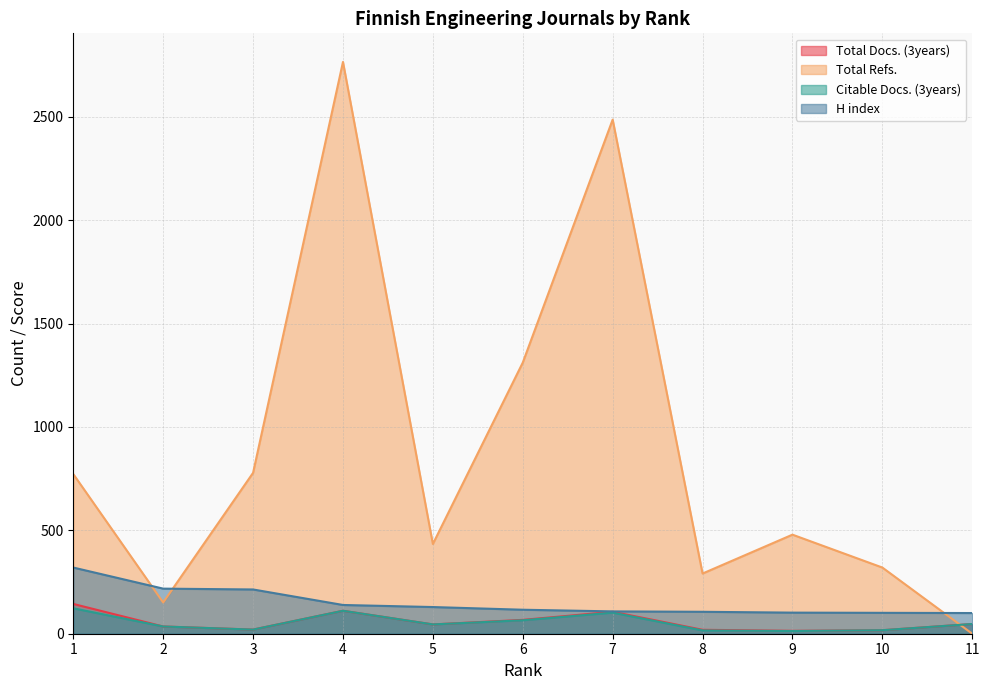

Reading right to left, what are all the values shown in this chart?

Total Docs. (3years): 47	17	14	19	106	67	45	111	20	35	144
Total Refs.: 0	320	479	291	2486	1311	434	2765	778	151	772
Citable Docs. (3years): 47	17	13	16	102	65	45	111	20	35	123
H index: 100	101	102	106	108	116	129	139	214	218	320